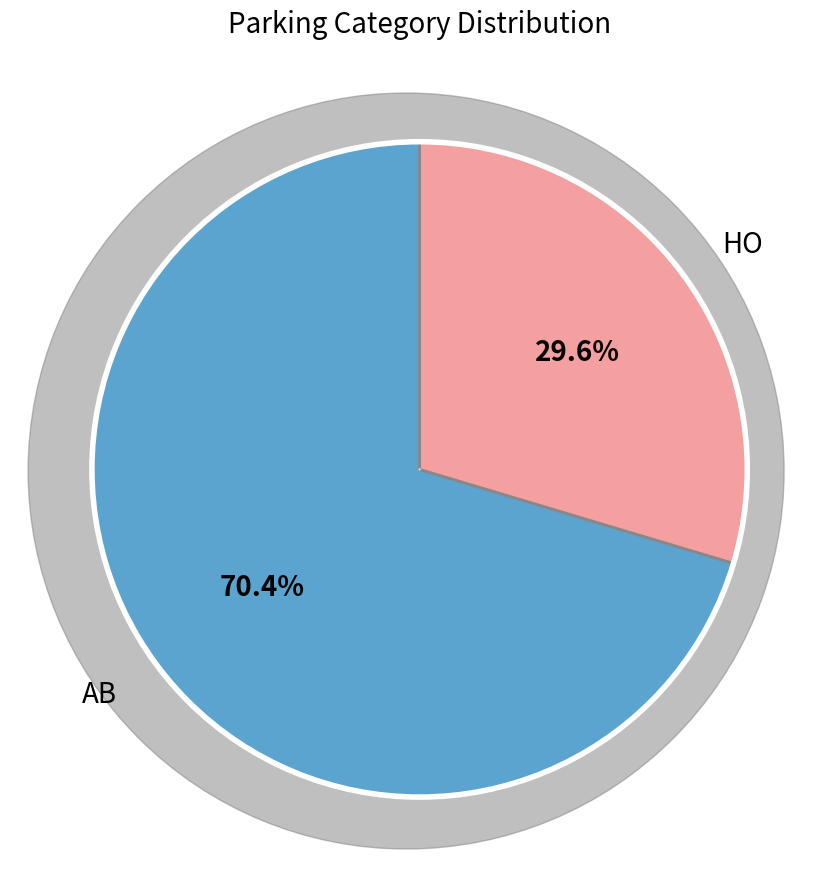

How many segments does this pie chart have?

2